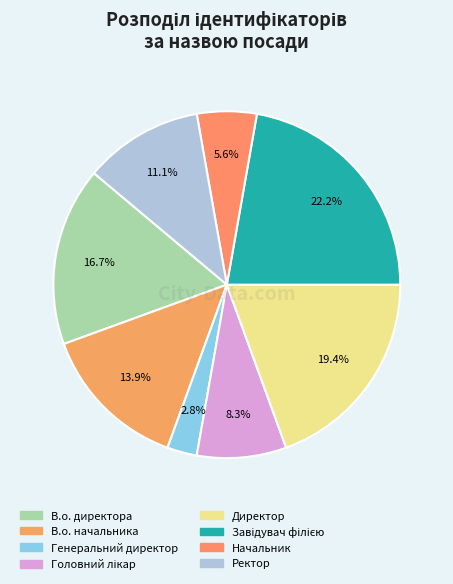

To the nearest percent, what portion does В.о. директора represent?

17%